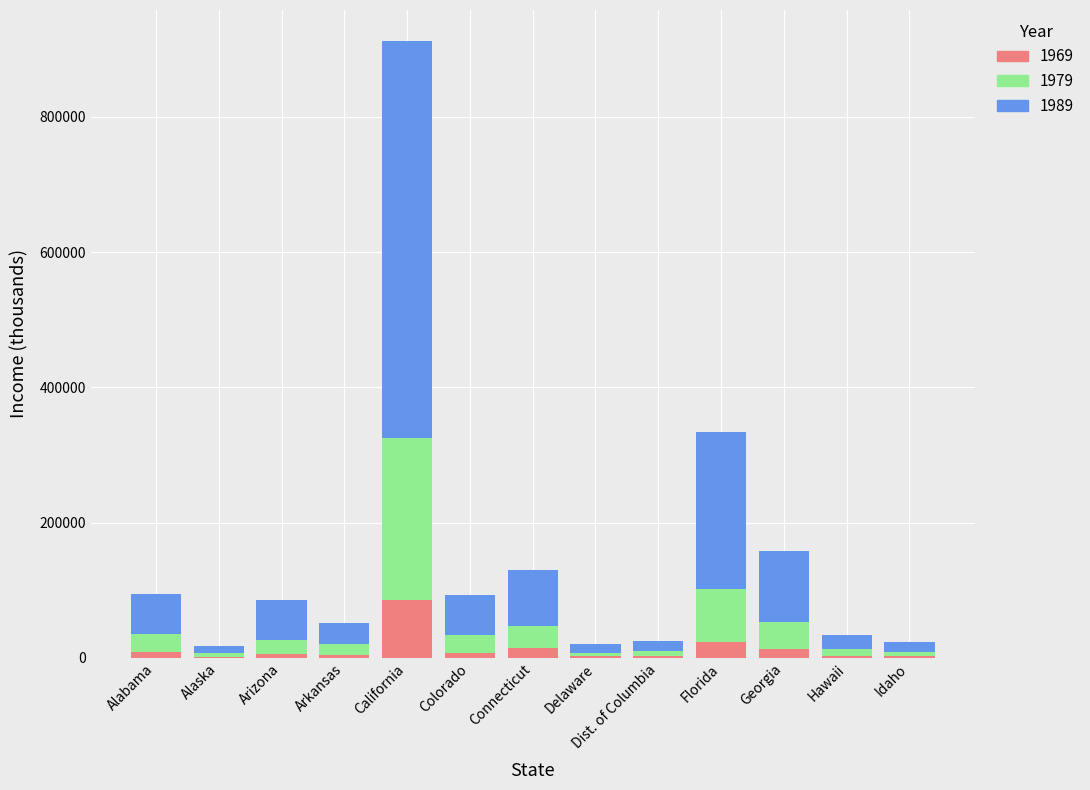

Are the bars horizontal?

No